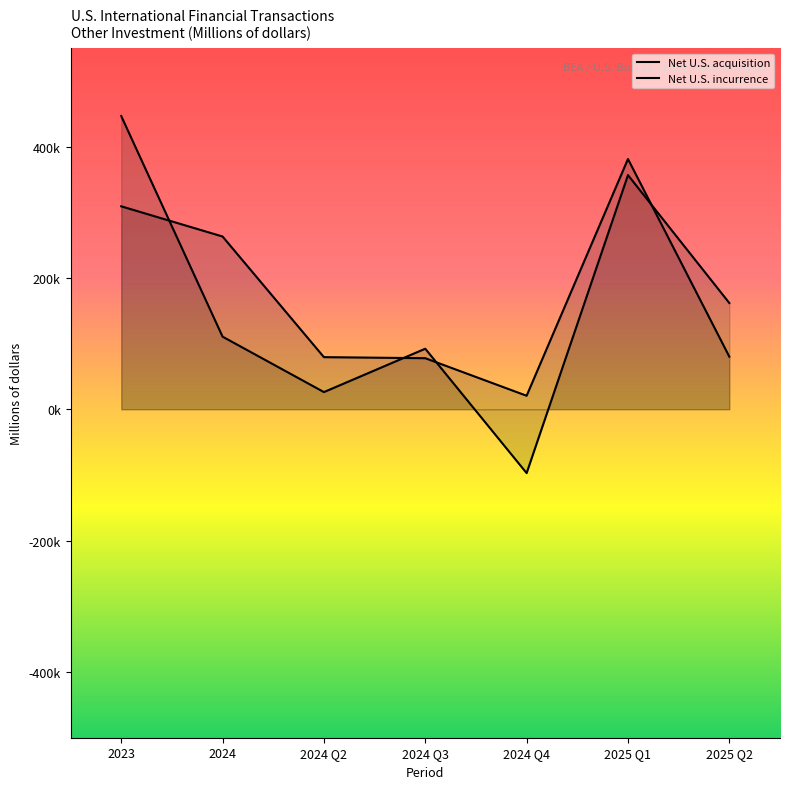

What is the highest value of the Net U.S. incurrence series?

380963